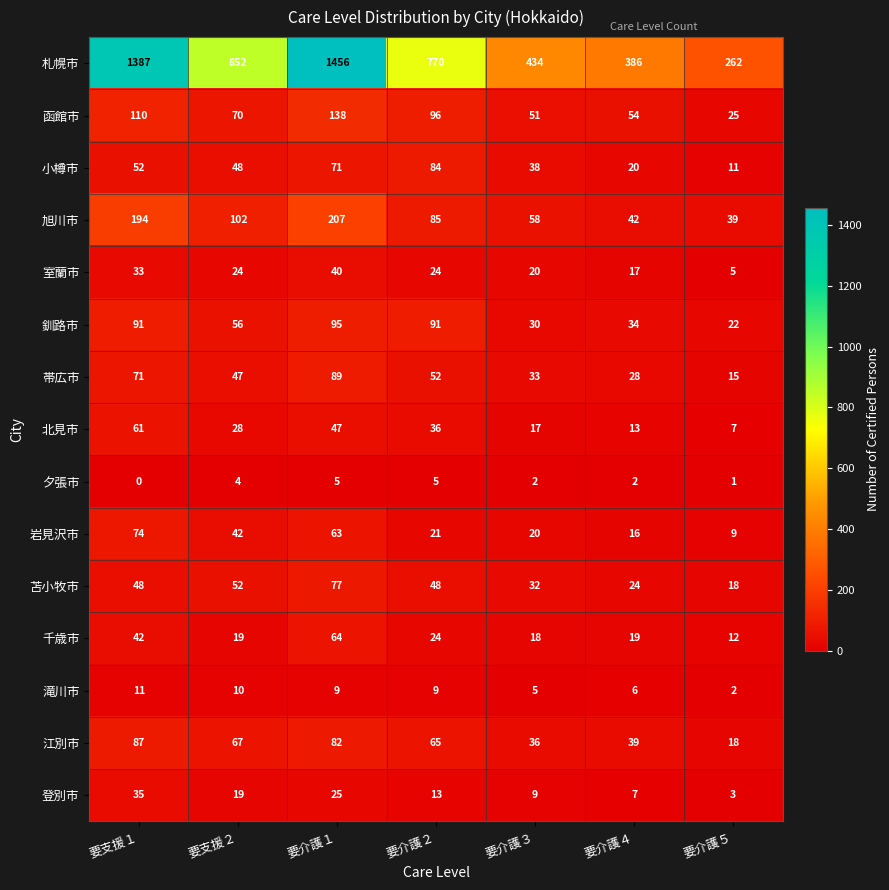

What is the sum of the 苫小牧市 values at 要介護５ and 要介護１?

95